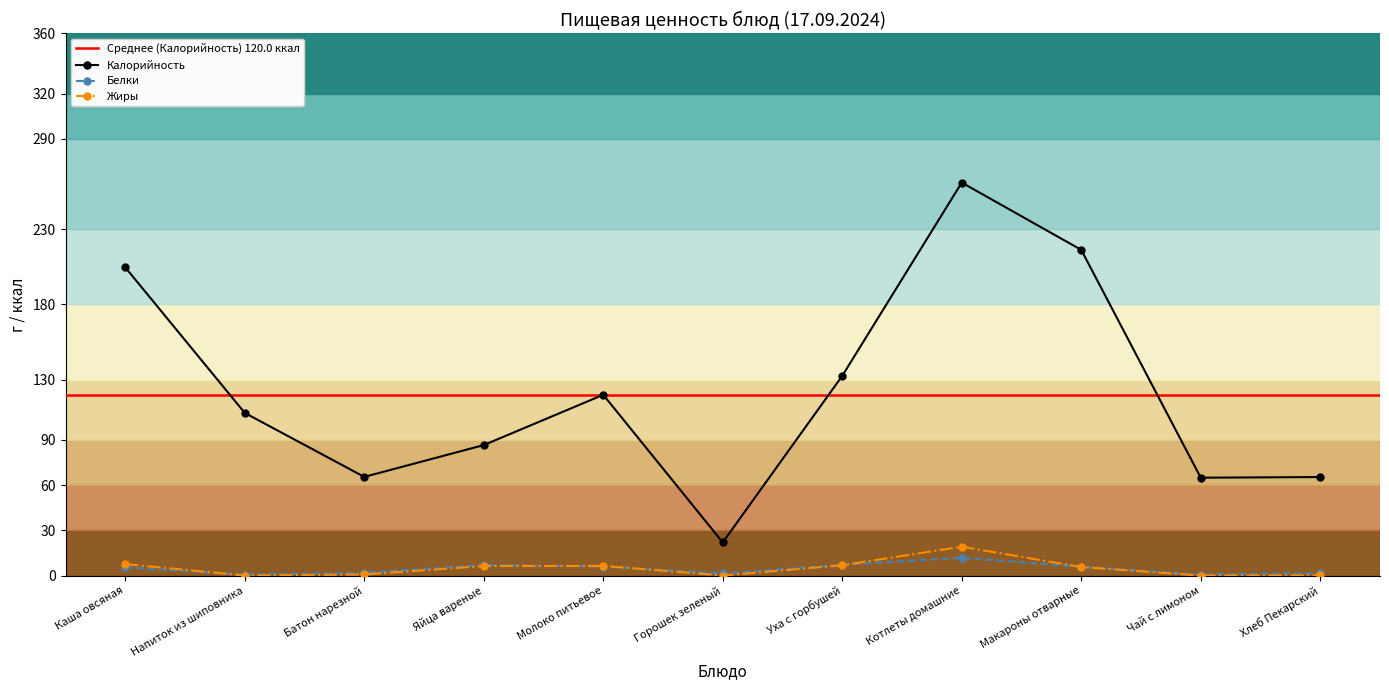

What are all the series names shown in the legend?

Калорийность, Белки, Жиры